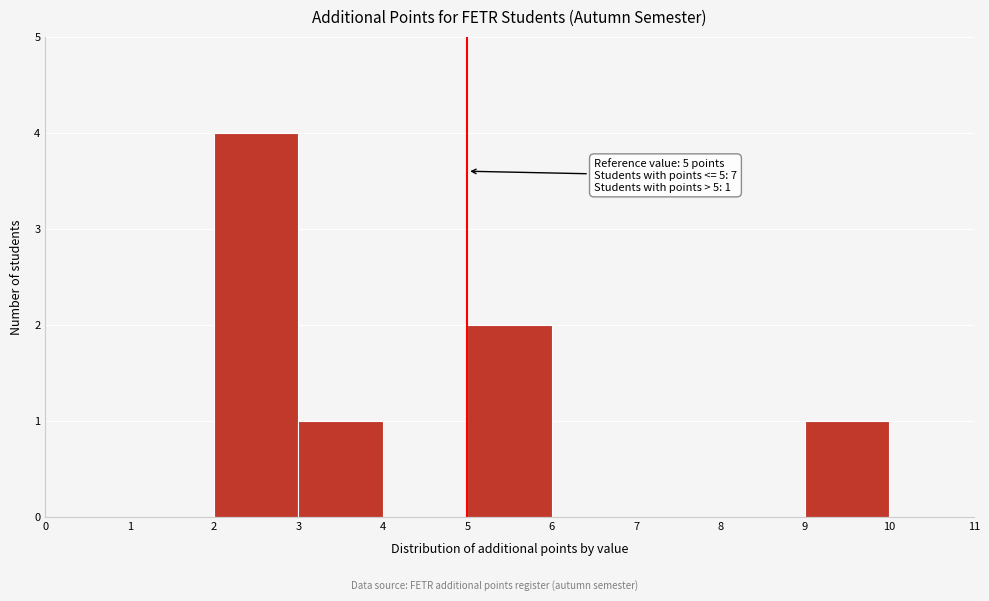

Over which range of the x-axis is the bar tallest?

2 to 3